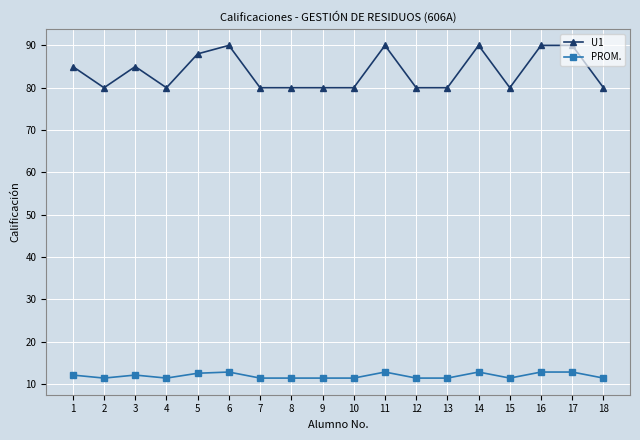

What is the sum of all U1 values?

1508.0